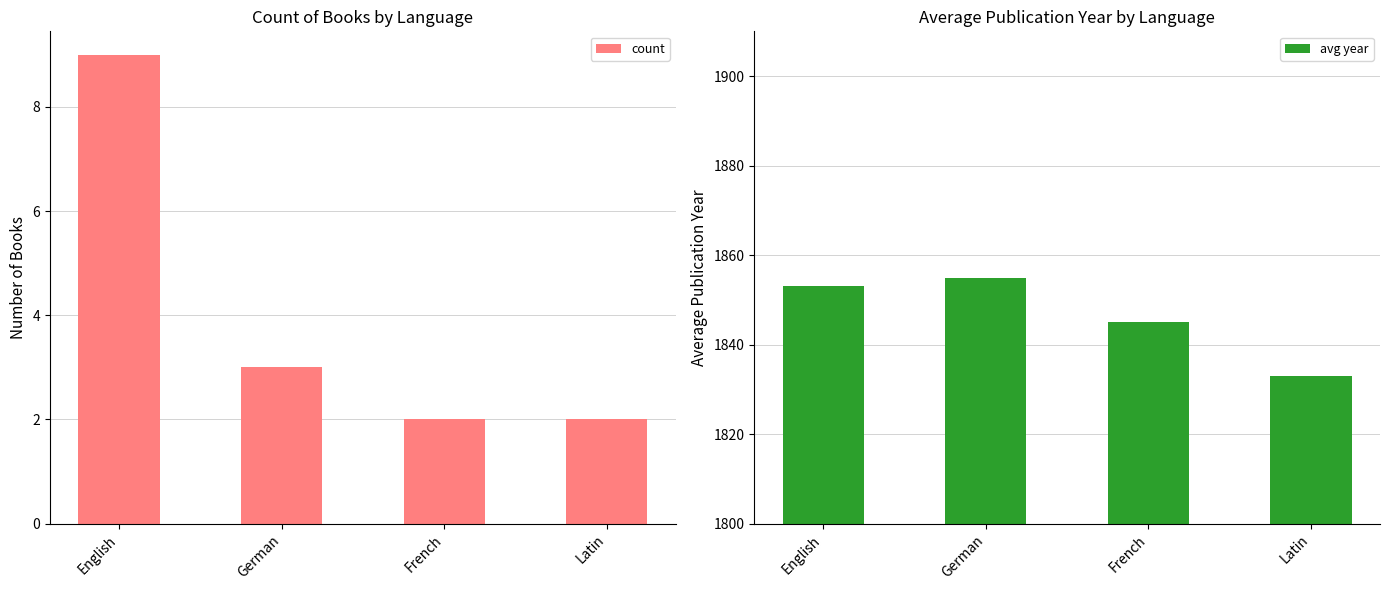

Are the bars grouped side by side (vs. stacked)?

Yes